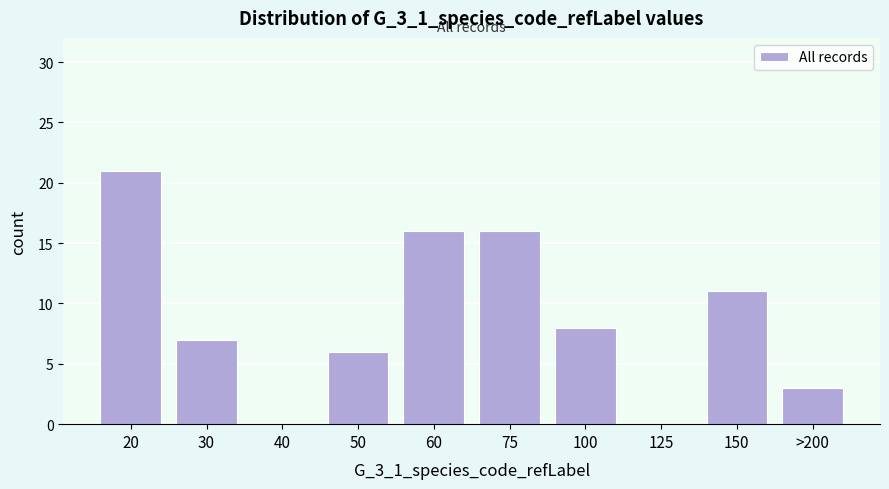

Reading right to left, transcribe all the data shown in this chart.

>200=3	150=11	125=0	100=8	75=16	60=16	50=6	40=0	30=7	20=21